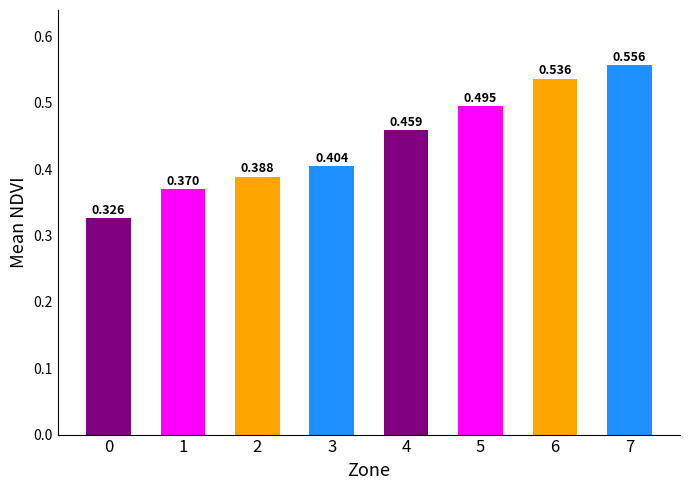

What is the difference between the maximum and second lowest values?

0.2